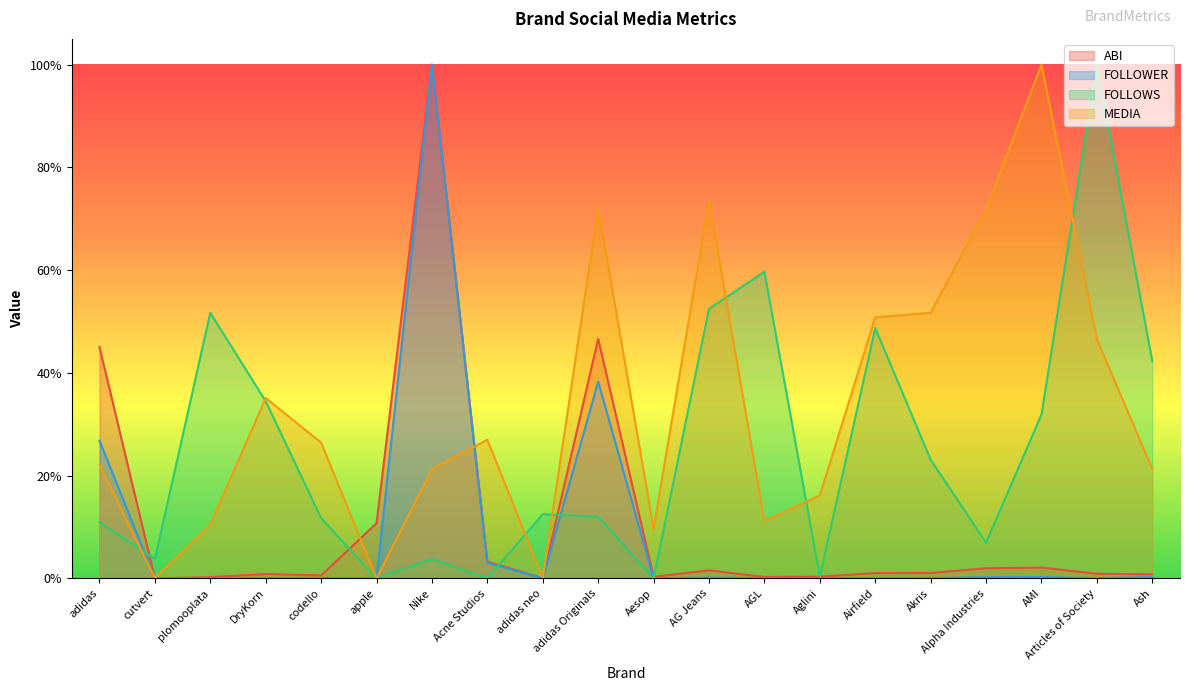

Between Acne Studios and Ash, which is larger?

Acne Studios